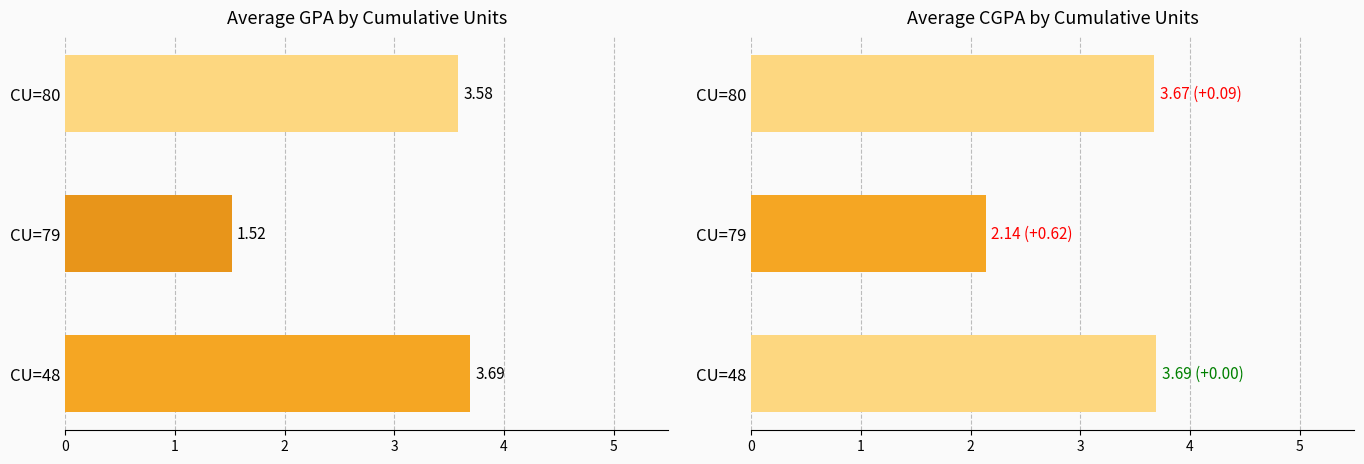

How many data points does each series have?

3